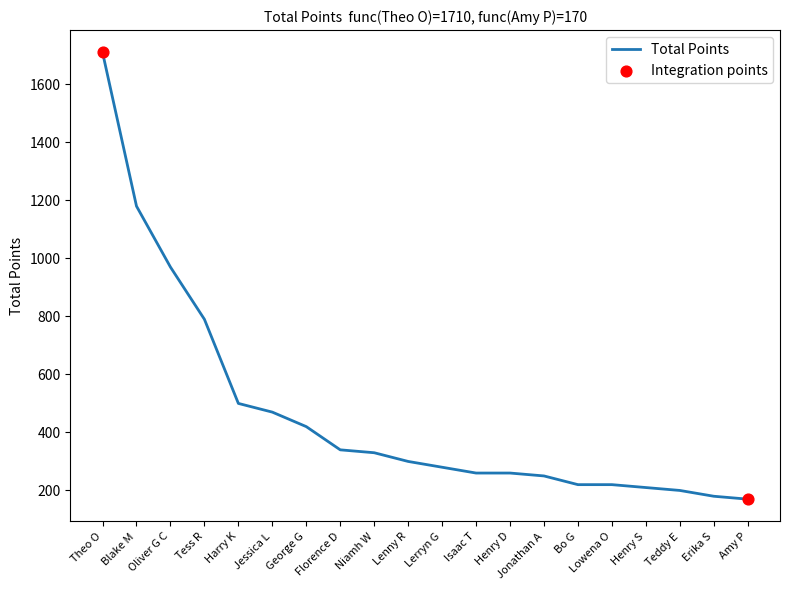

Approximately how many times larger is the value at Harry K compared to Isaac T?

1.9